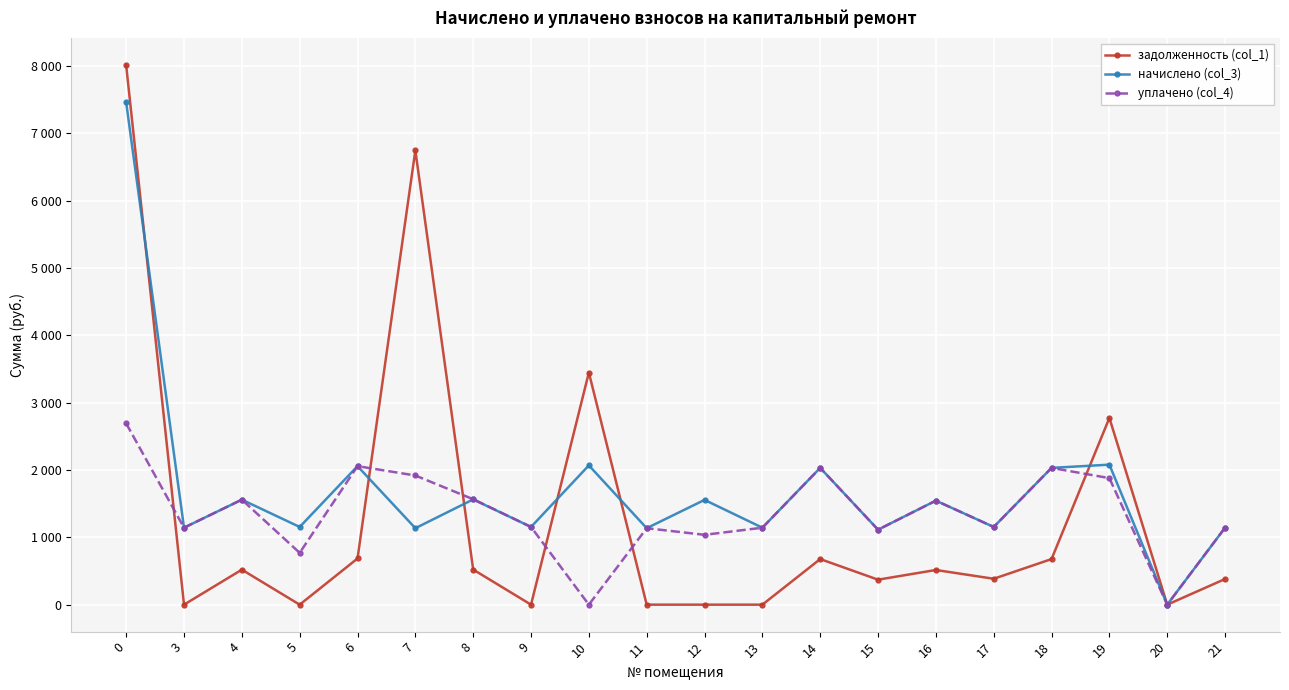

Is this an area chart (filled region under the line)?

No